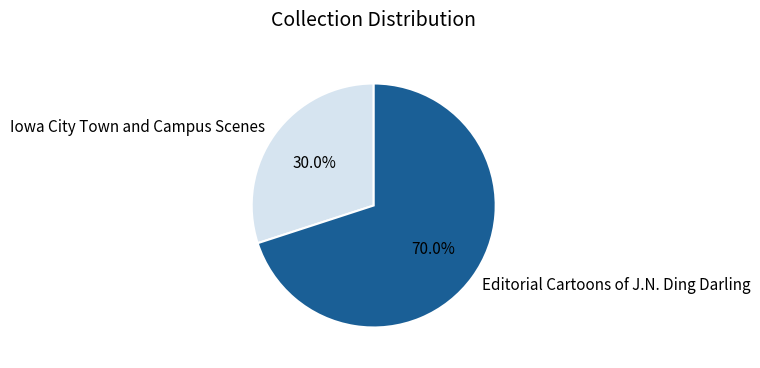

To the nearest percent, what is the difference between the largest and smallest slice percentages?

40%